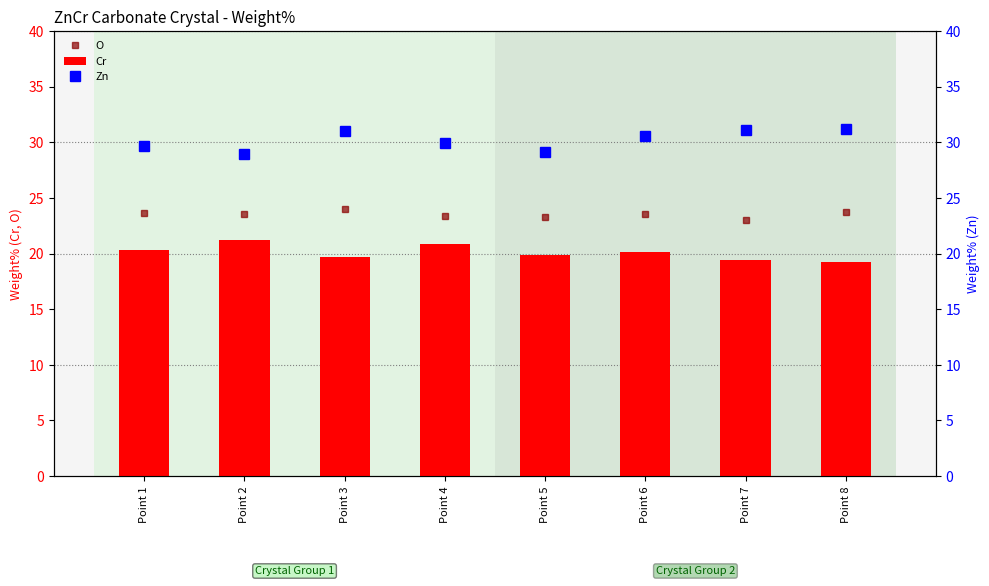

At which category is the sum across all series the highest?

Point 3